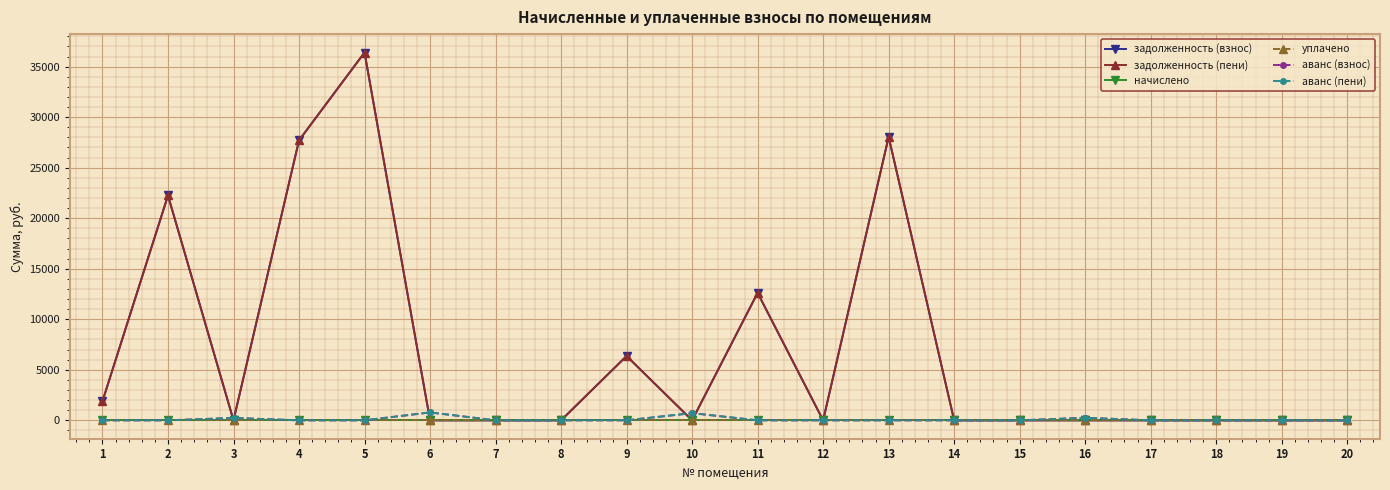

Is this an area chart (filled region under the line)?

No